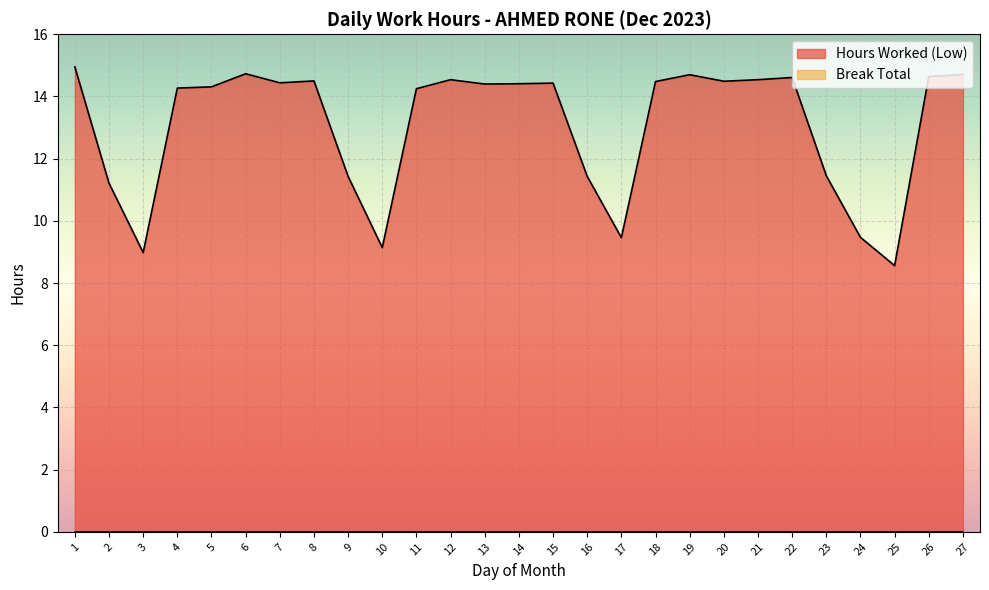

What is the spread (max minus min) of values at 15?

14.4